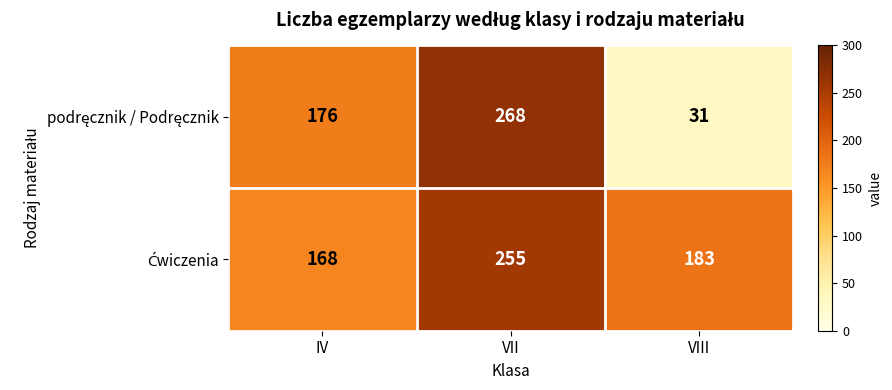

What is the minimum value shown in the chart?

31